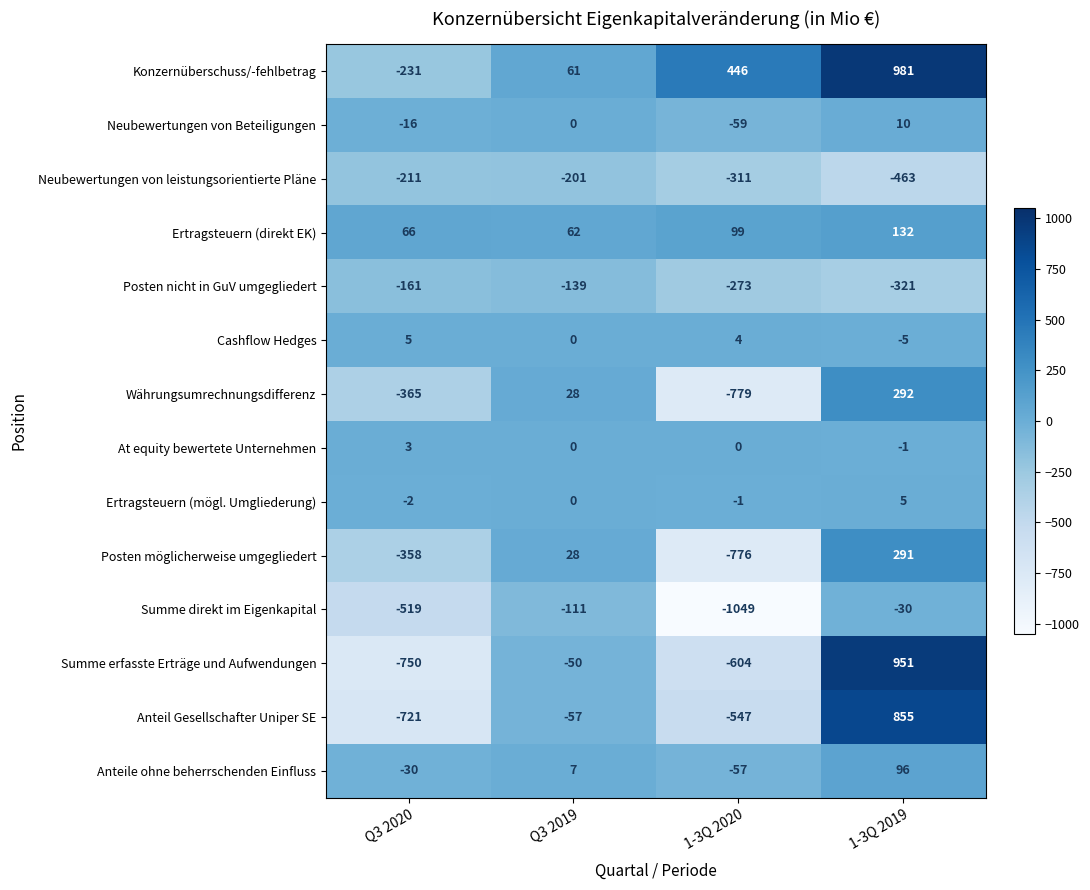

How many data points does each series have?

4